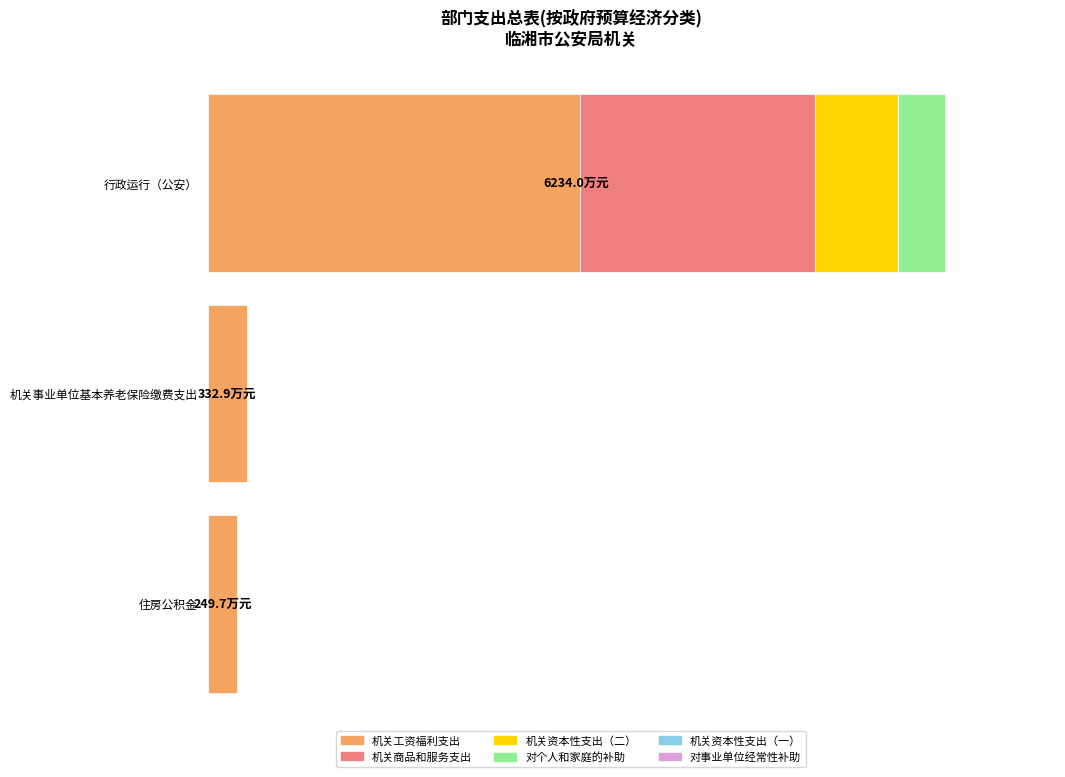

At which category is the sum across all series the highest?

行政运行（公安）